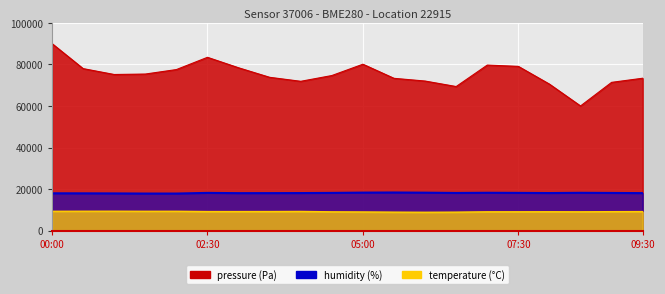

Where is the first local minimum for temperature?

01:30